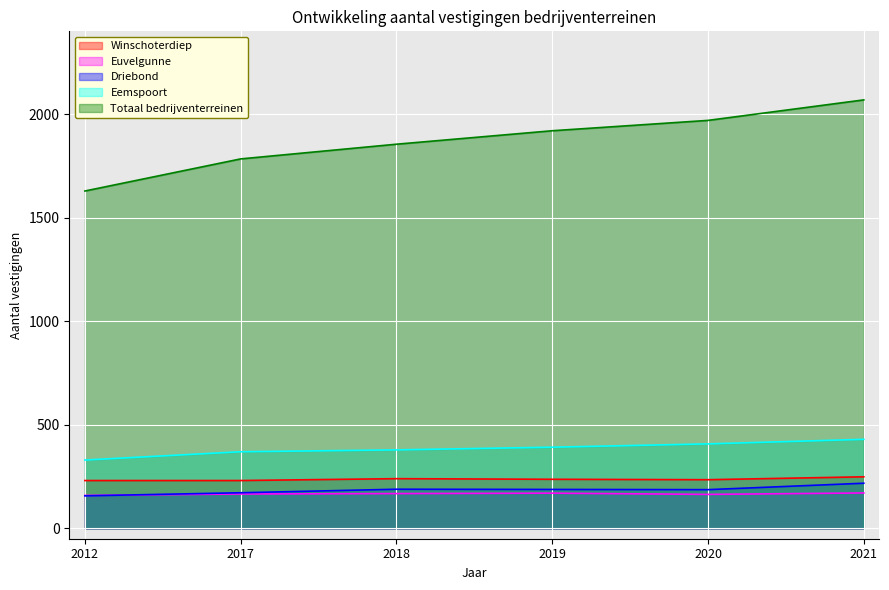

True or false: Winschoterdiep and Driebond intersect in this chart.

False